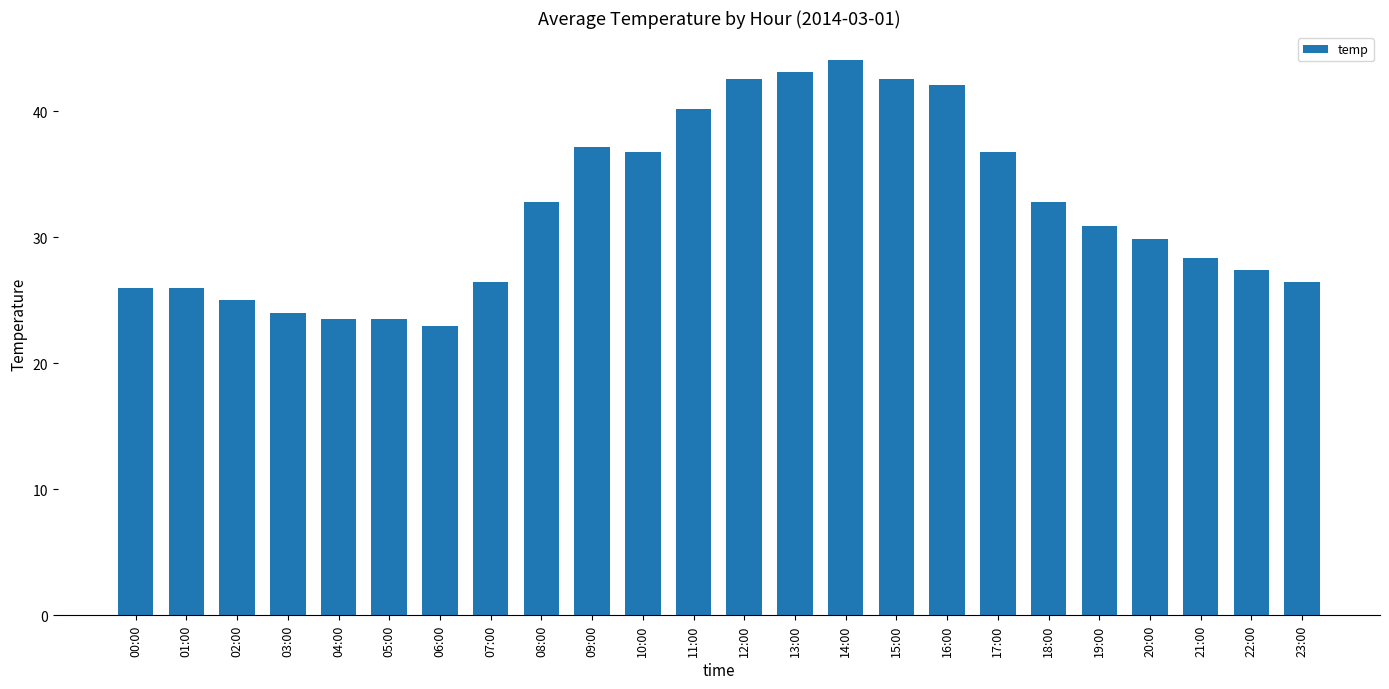

What is the difference between the maximum and minimum values?

21.1